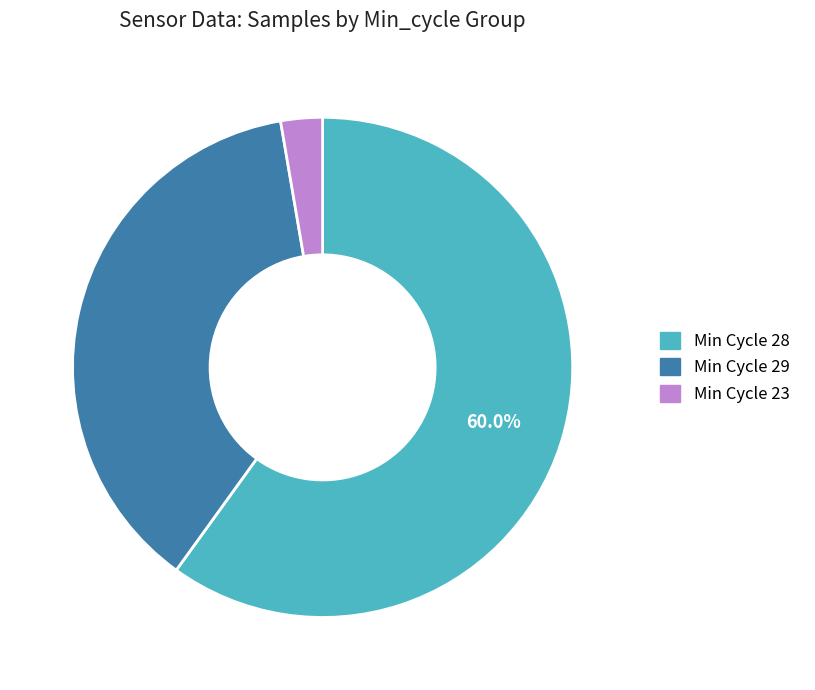

Which category has the smallest portion of the pie?

Min Cycle 23